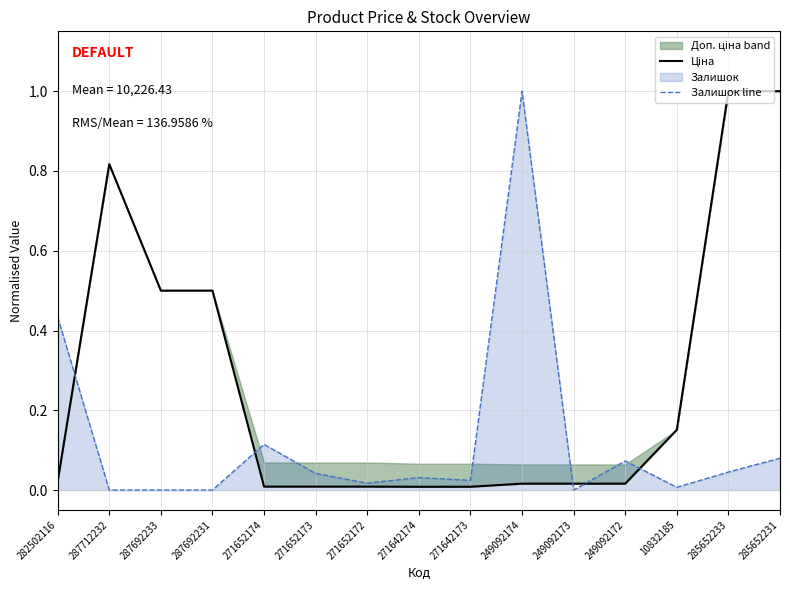

Does the chart have visible grid lines?

Yes